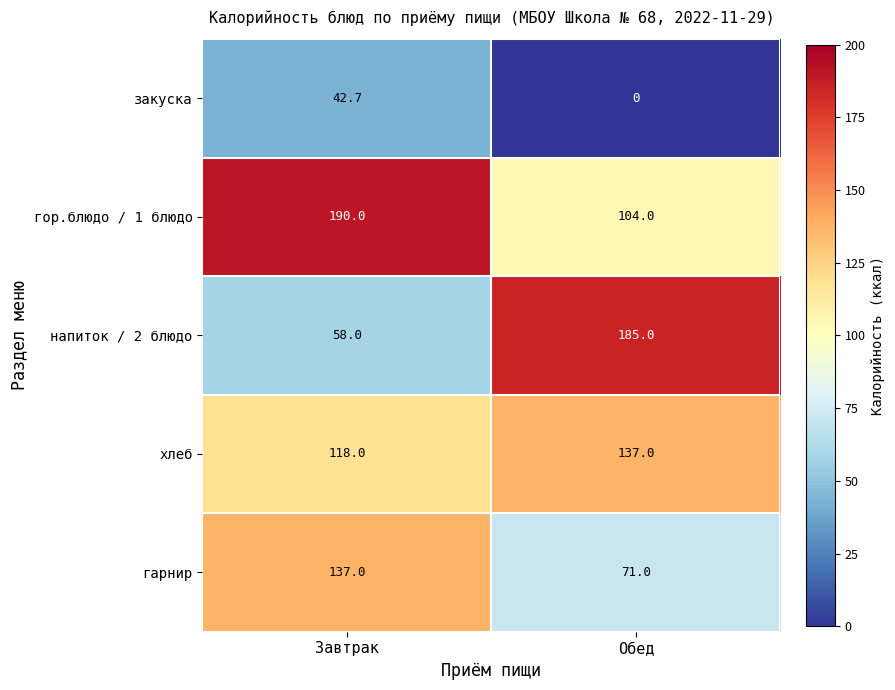

Between Завтрак and Обед, which series saw the biggest shift?

напиток / 2 блюдо